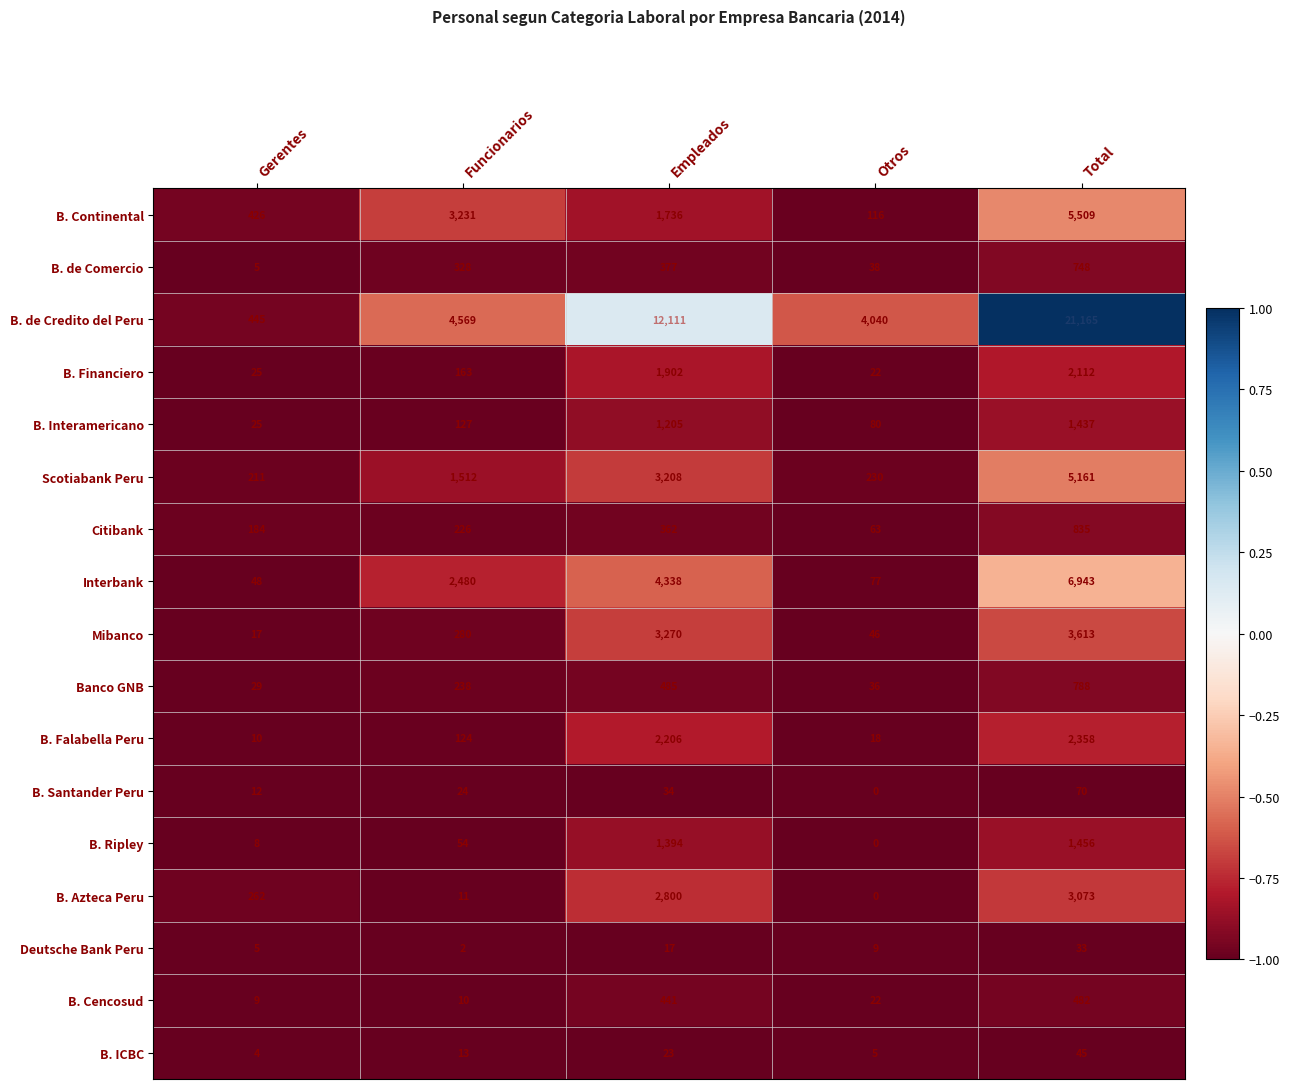

Count the number of categories in the chart.

5